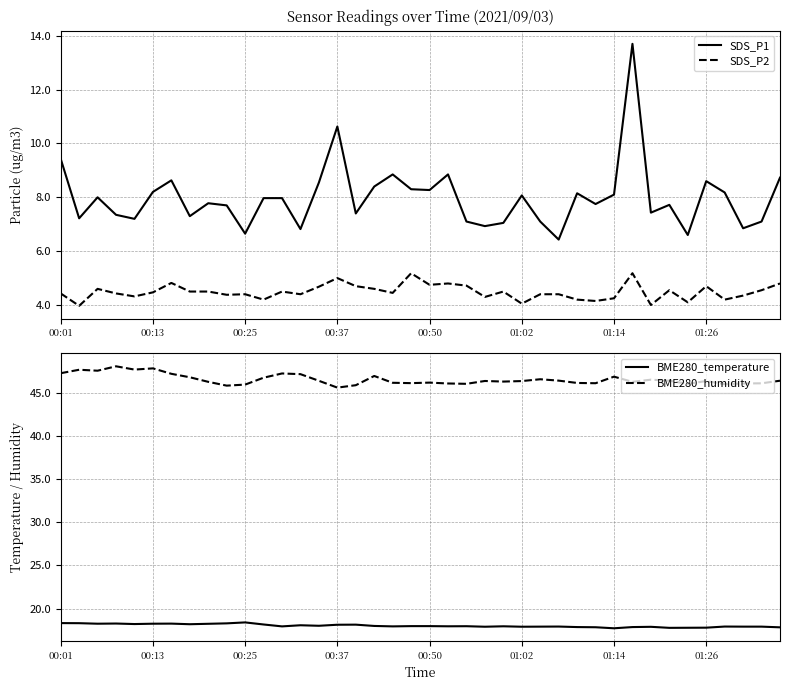

What is the maximum value for BME280_temperature?

18.4